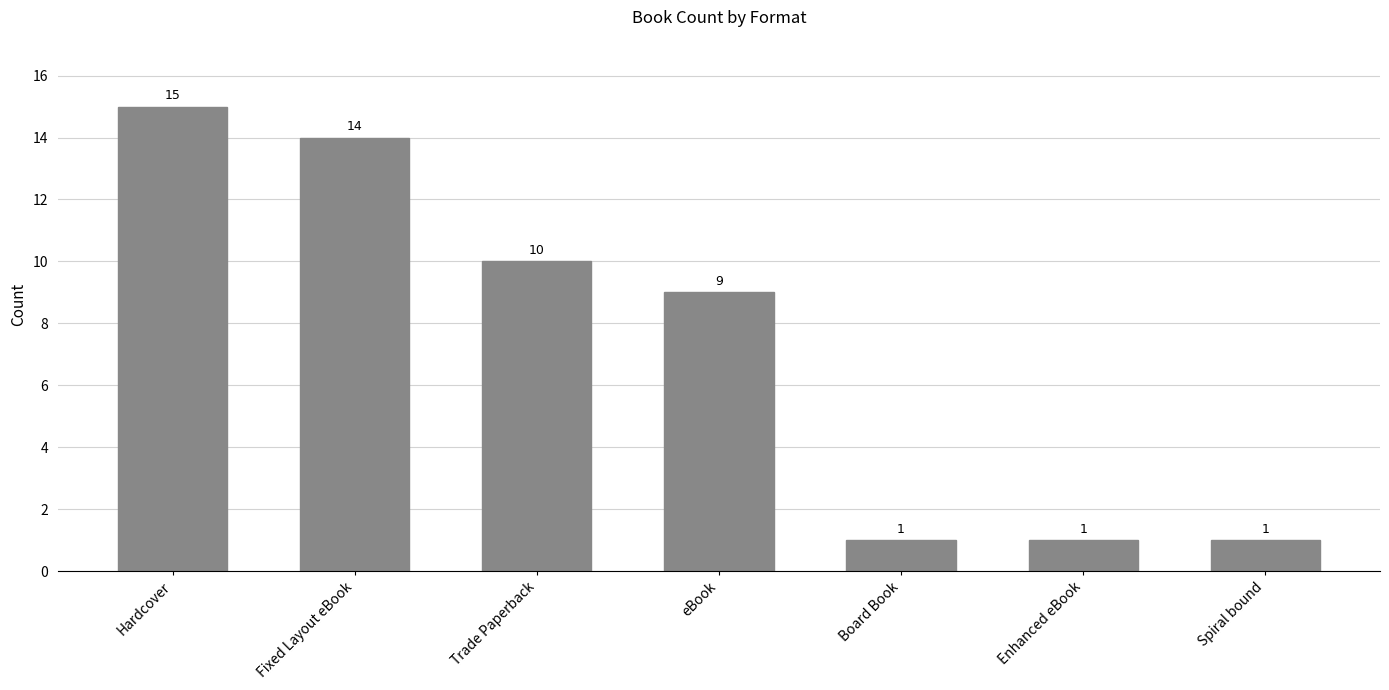

What is the ratio of the value at Board Book to the value at eBook?

0.1